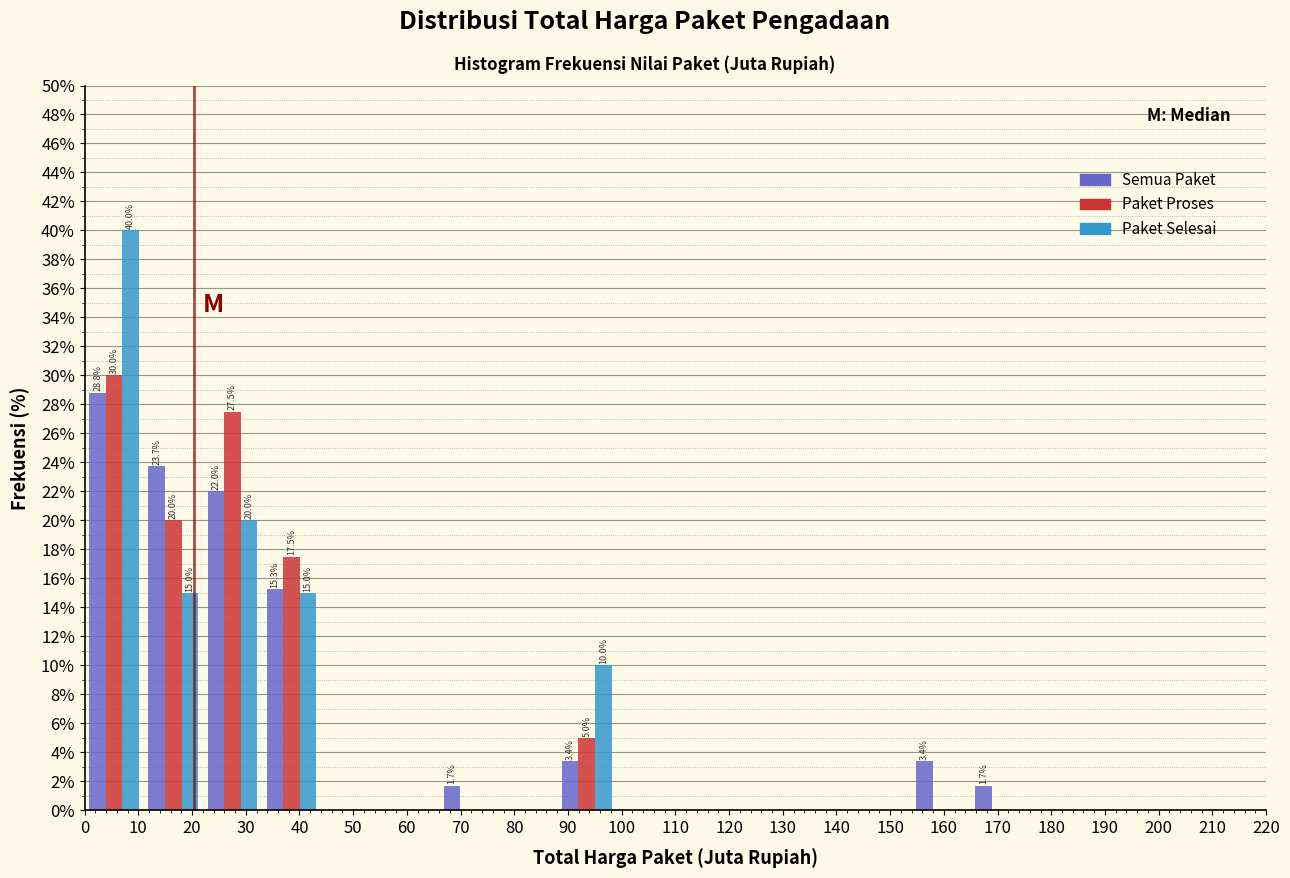

In the Semua Paket series, which range on the x-axis has the tallest bar?

0 to 11